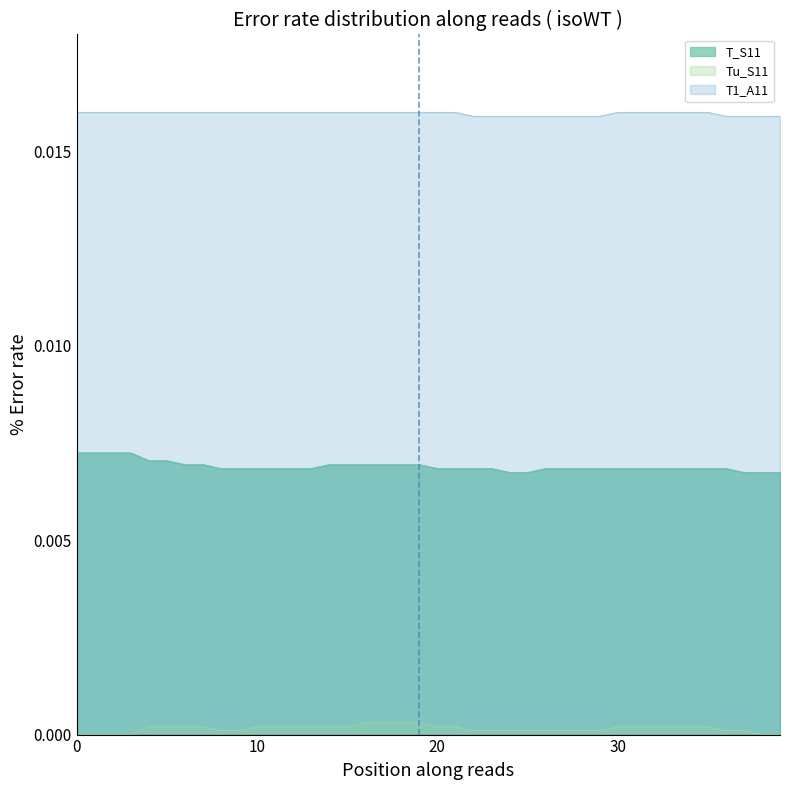

List the series in order of their peak value, highest first.

T1_A11, T_S11, Tu_S11